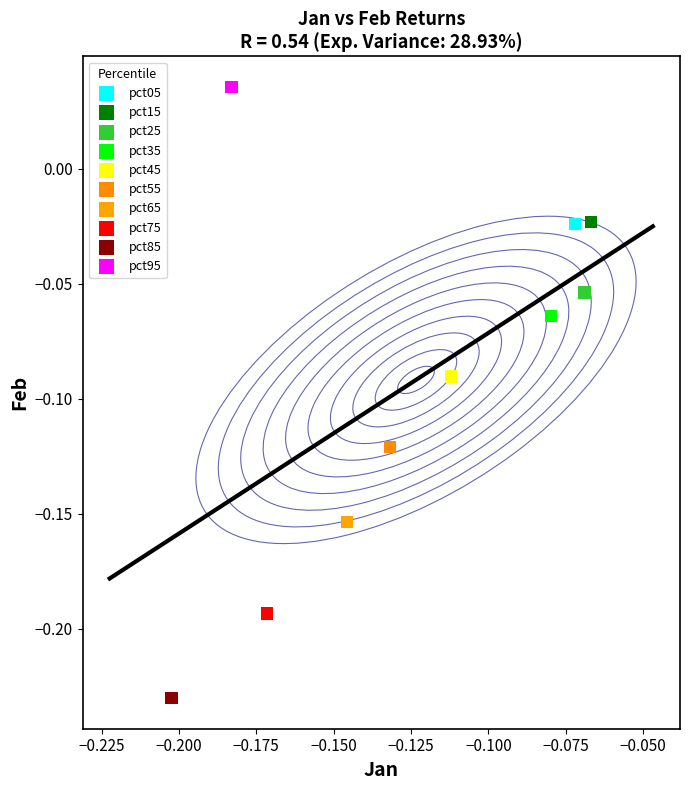

Which series contains the highest Y value?

pct95